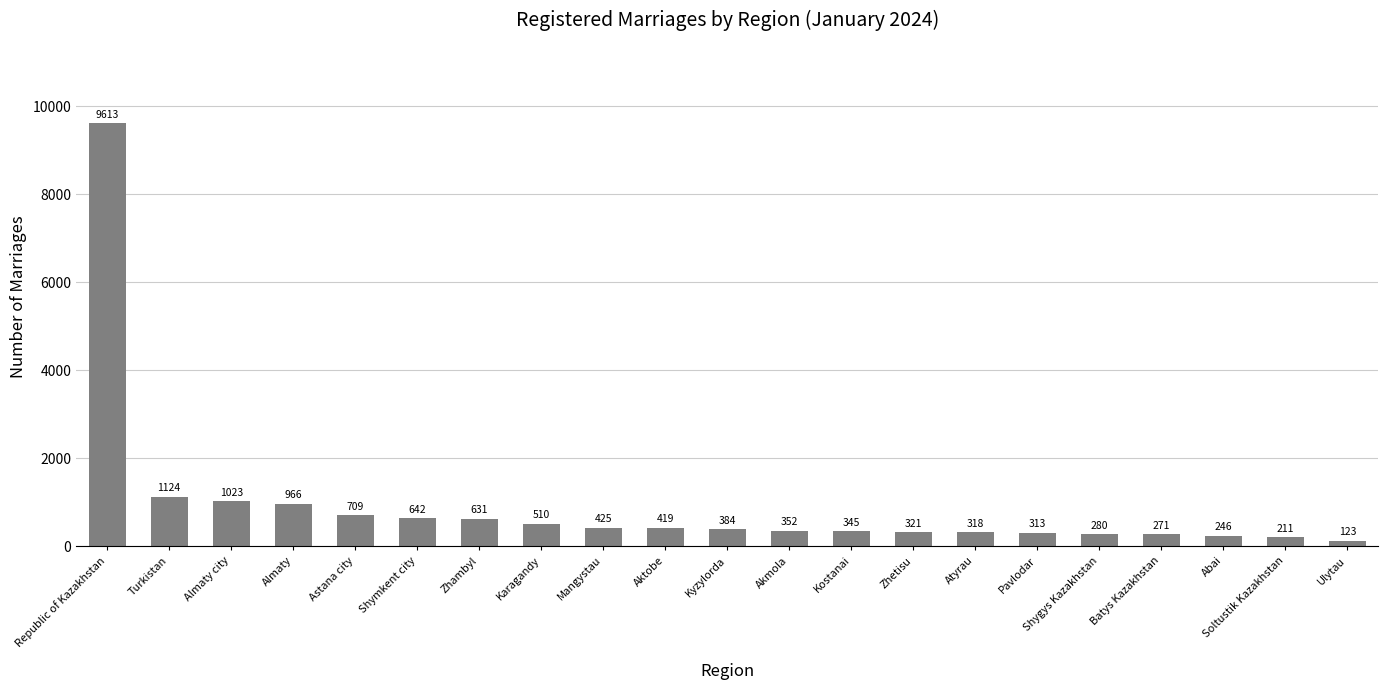

Which category has the highest value across all series?

Republic of Kazakhstan